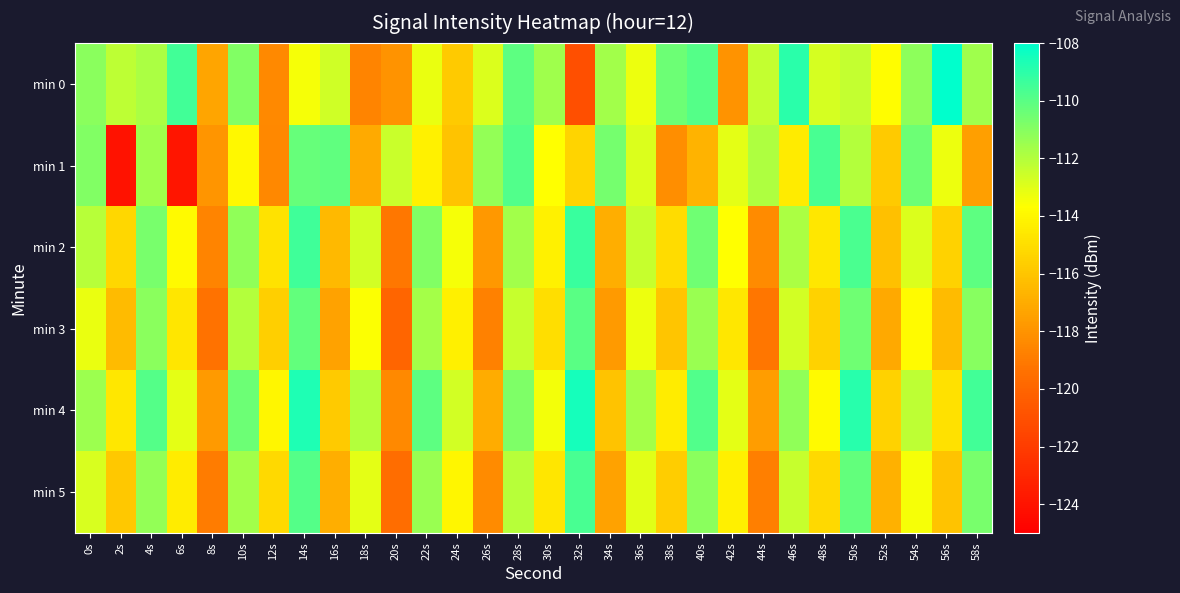

Rank the series by their maximum value, from lowest to highest.

min 3, min 1, min 5, min 2, min 4, min 0